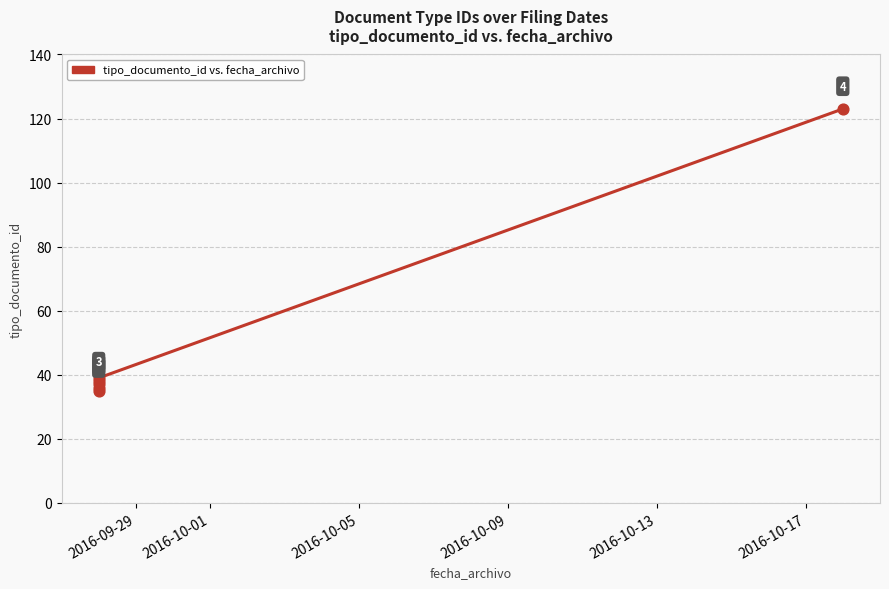

What is the ratio of the value at 2016-10-09 to the value at 2016-10-01?

1.1